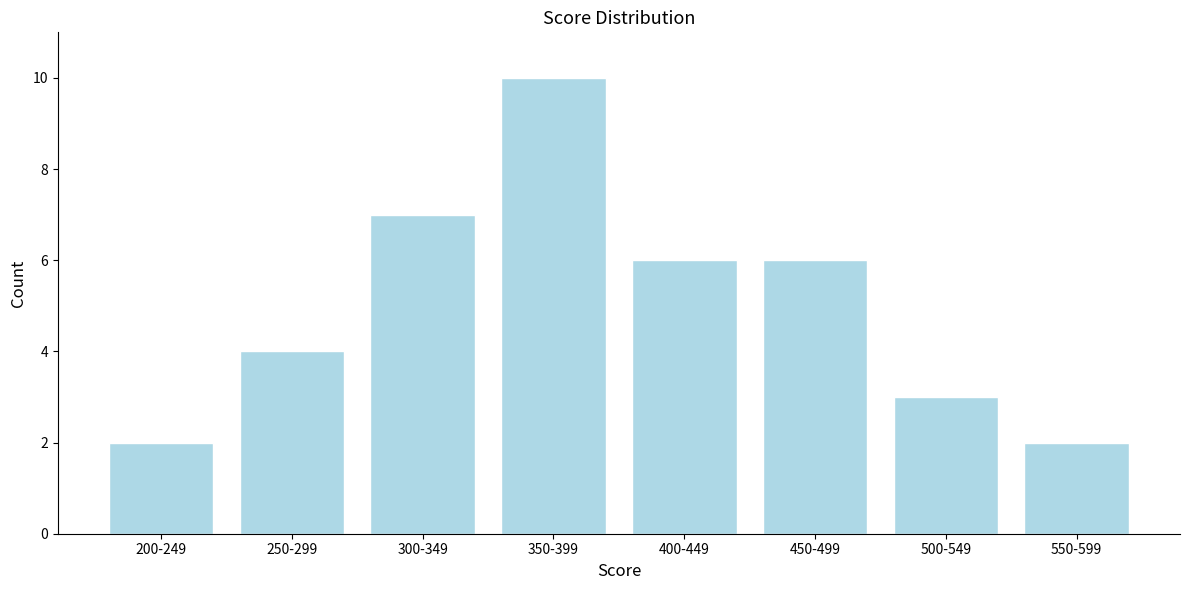

Reading left to right, extract all data points from this chart.

200-249=2	250-299=4	300-349=7	350-399=10	400-449=6	450-499=6	500-549=3	550-599=2